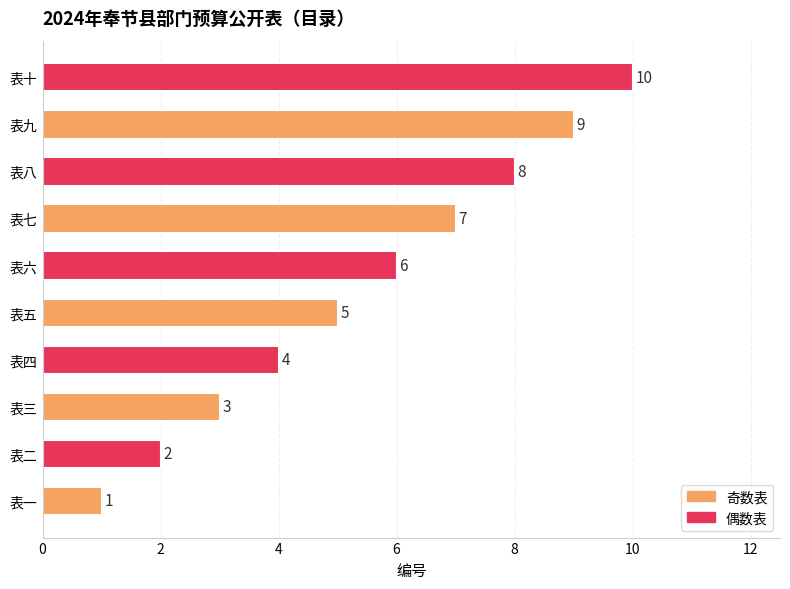

Between 表二 and 表六, which is larger?

表六